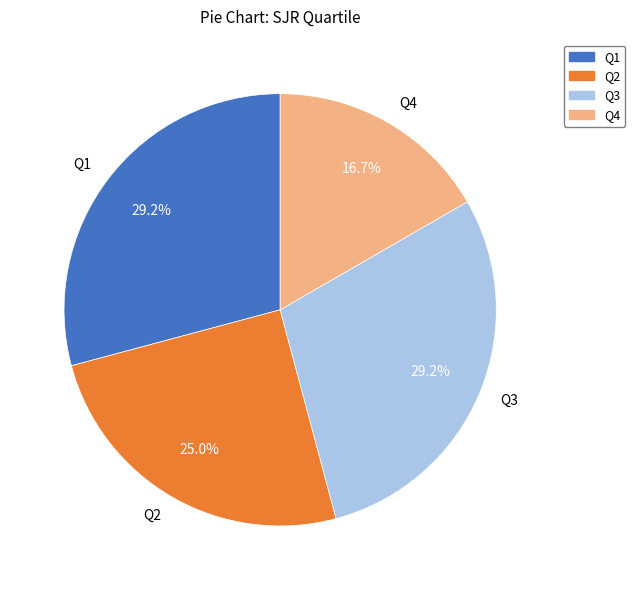

To the nearest percent, what percentage of the pie is Q1?

29%